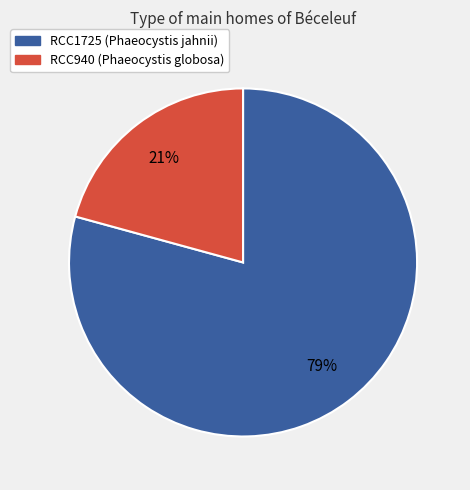

Which category accounts for the majority?

RCC1725